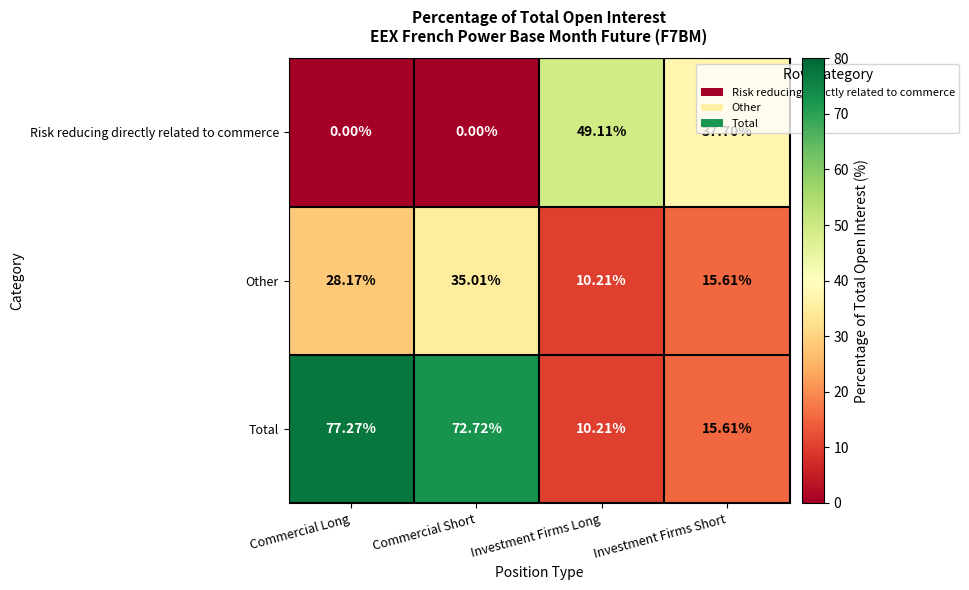

Which category has the highest value across all series?

Commercial Long